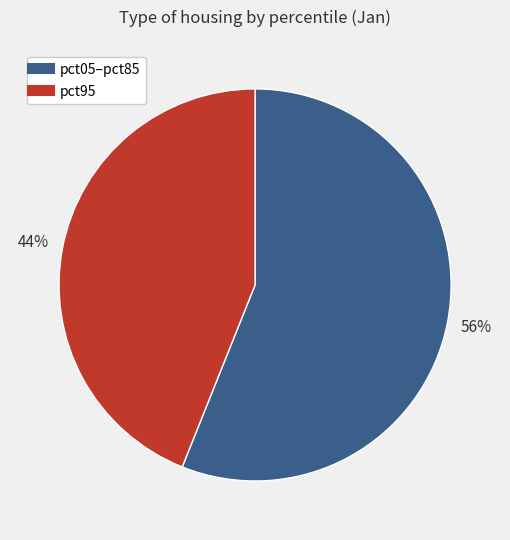

To the nearest percent, what is the difference between the largest and smallest slice percentages?

12%